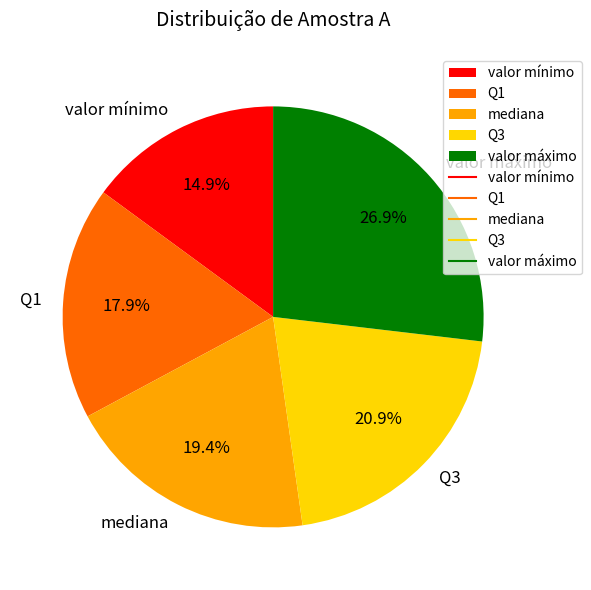

What percentage is the valor máximo slice, to the nearest percent?

27%